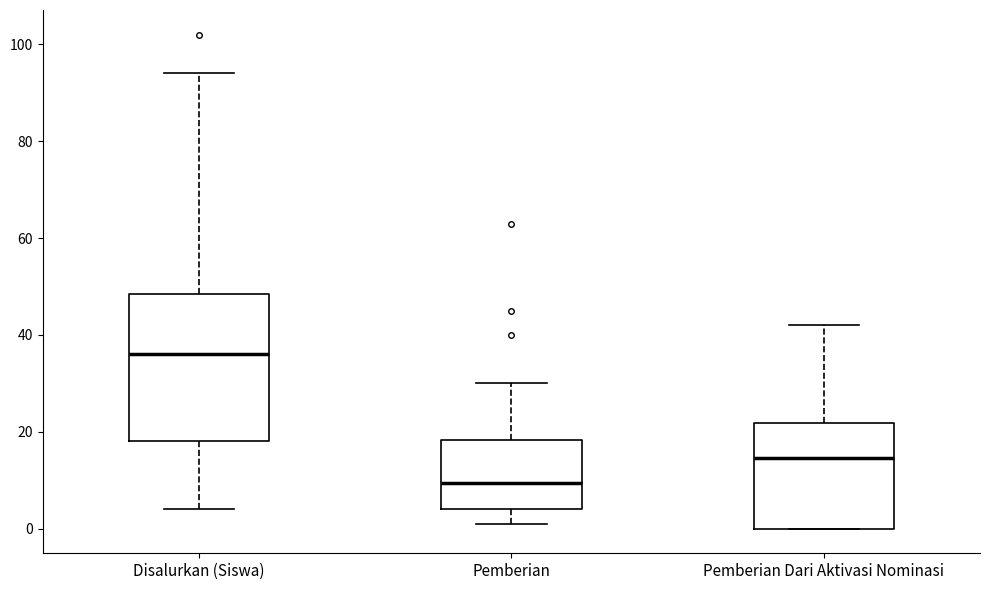

Which box is the tallest, from its lower edge to its upper edge?

Disalurkan (Siswa)